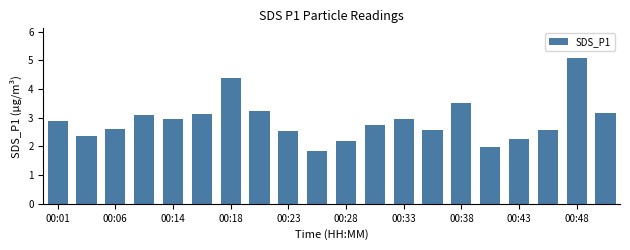

What is the smallest value displayed?

1.9